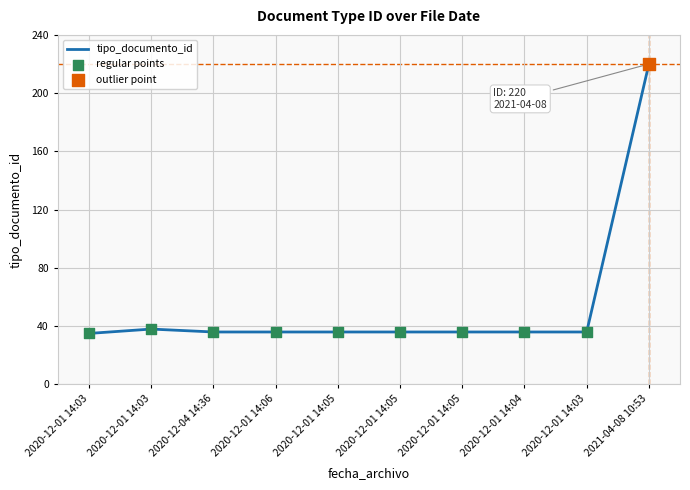

What is the change in value from 2020-12-01 14:03 to 2020-12-01 14:05?

+1